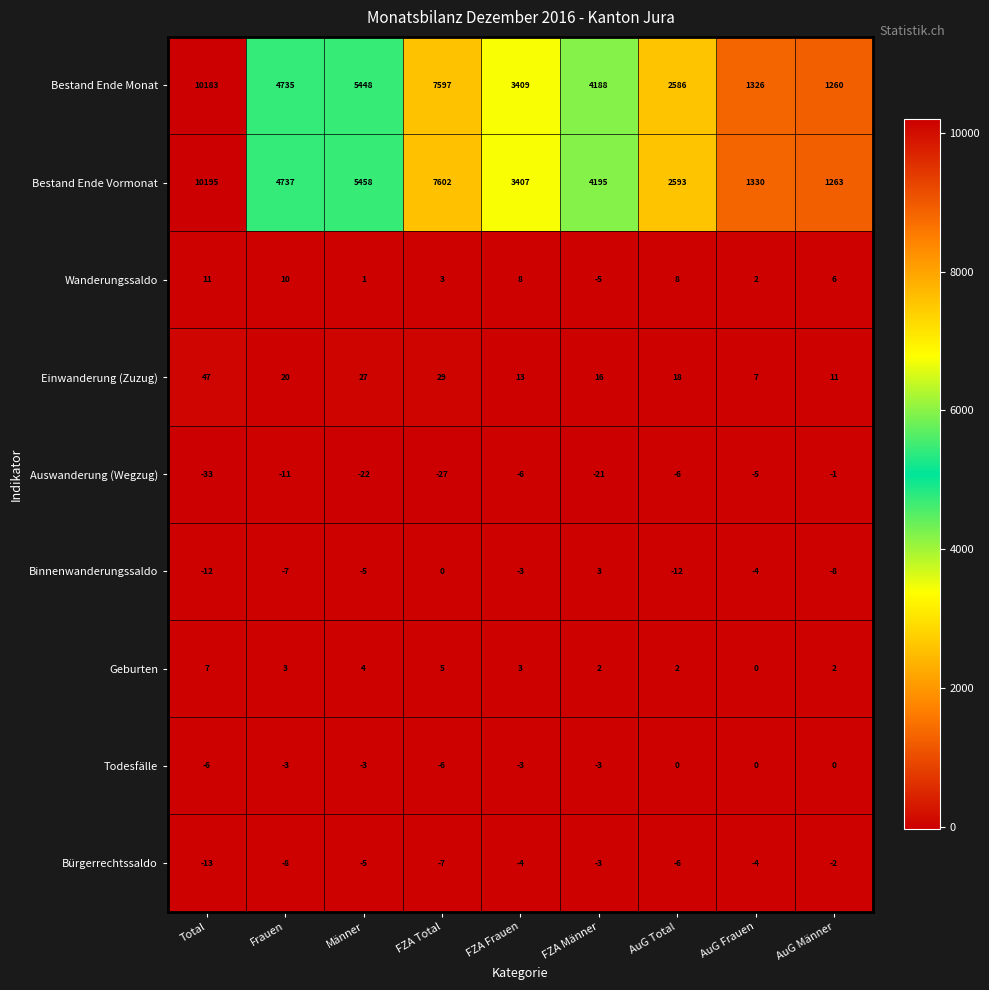

Where is Bestand Ende Vormonat nearest to the value 5729?

Männer